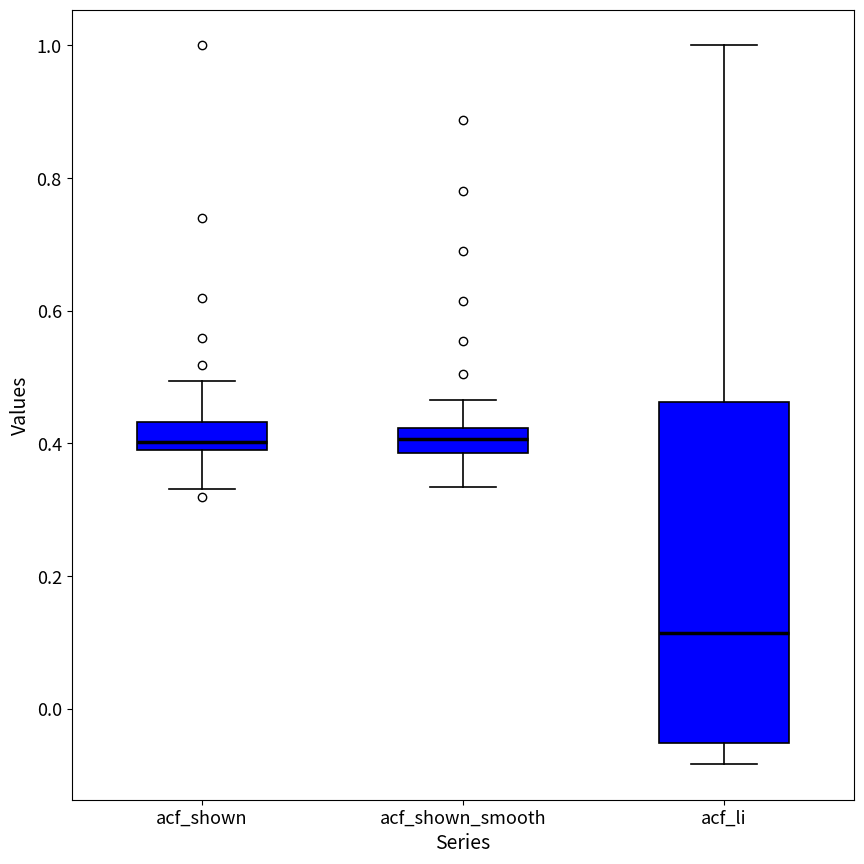

Reading left to right, transcribe this box plot: for each box, give where its median line is, the range the box spans, and where its two whiskers end, as read against the y-axis. The values are not printed on the chart, so give them approximately, as read against the axis.

acf_shown: median 0.40 (just above the box's lower edge), box 0.40 to 0.44, whiskers 0.34 to 0.50
acf_shown_smooth: median 0.40, box 0.38 to 0.42, whiskers 0.34 to 0.46
acf_li: median 0.12, box -0.06 to 0.46, whiskers -0.08 to 1.00